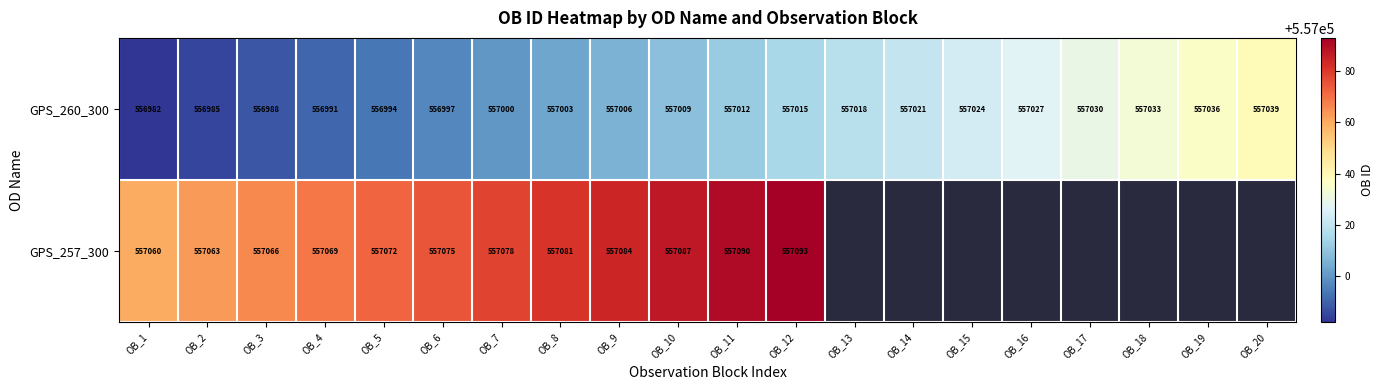

Which has a higher value, OB_4 or OB_13?

OB_13